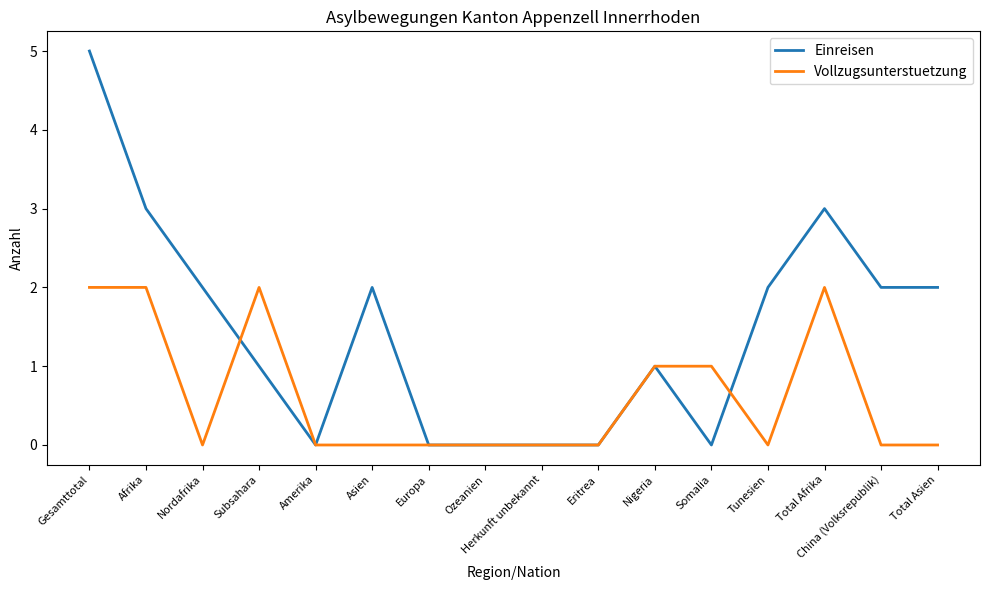

Which series changed the most between Gesamttotal and Eritrea?

Einreisen